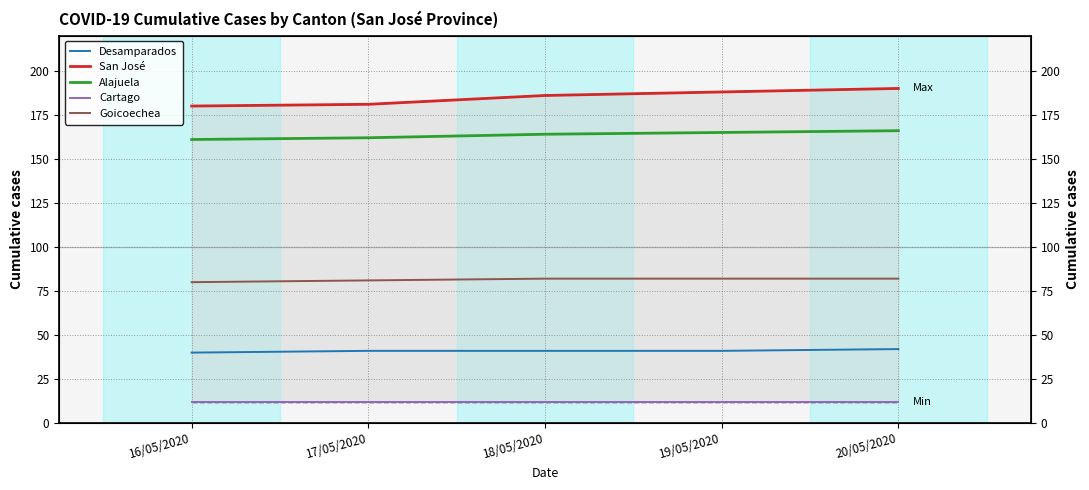

How many data points in Alajuela are less than 164?

2